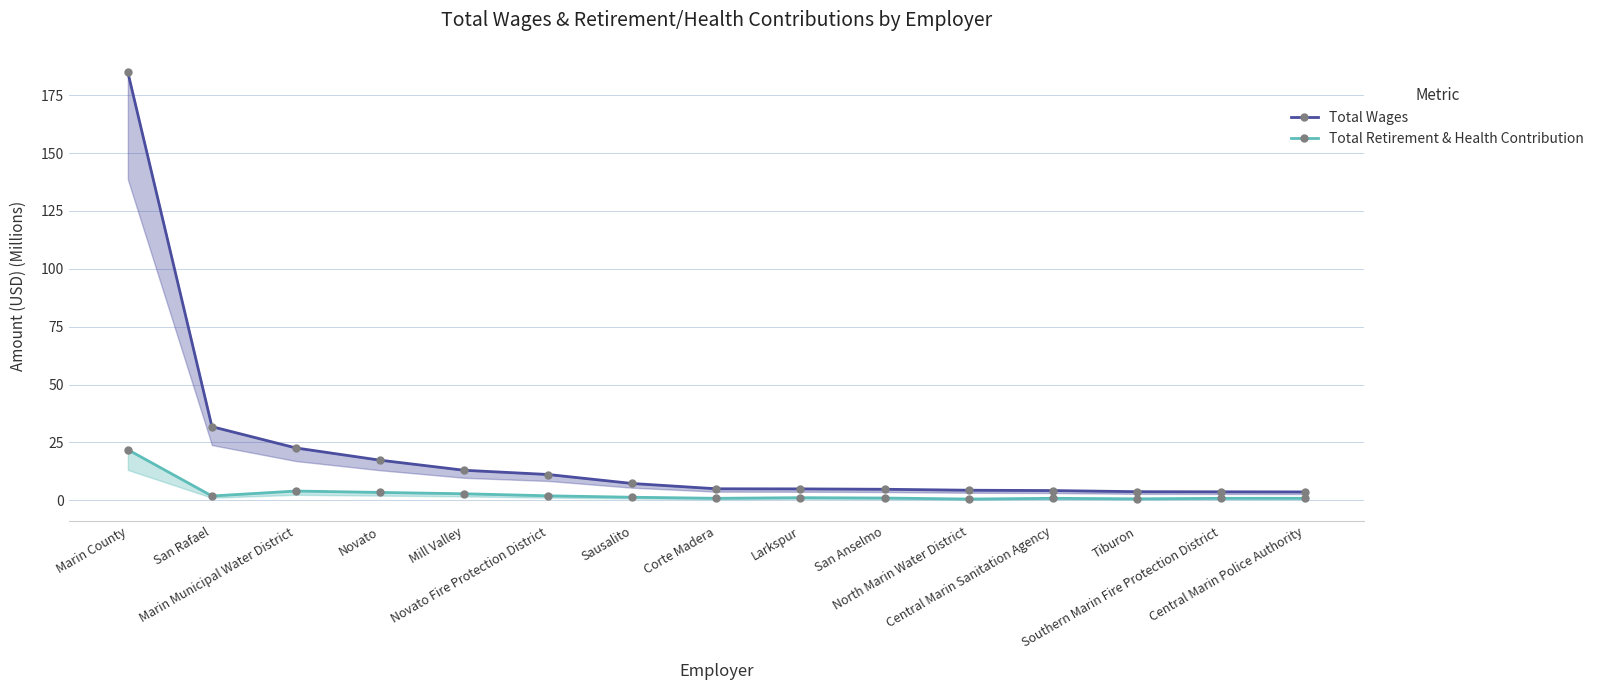

Is it true that Total Retirement & Health Contribution equals 0.9 at Central Marin Sanitation Agency?

True